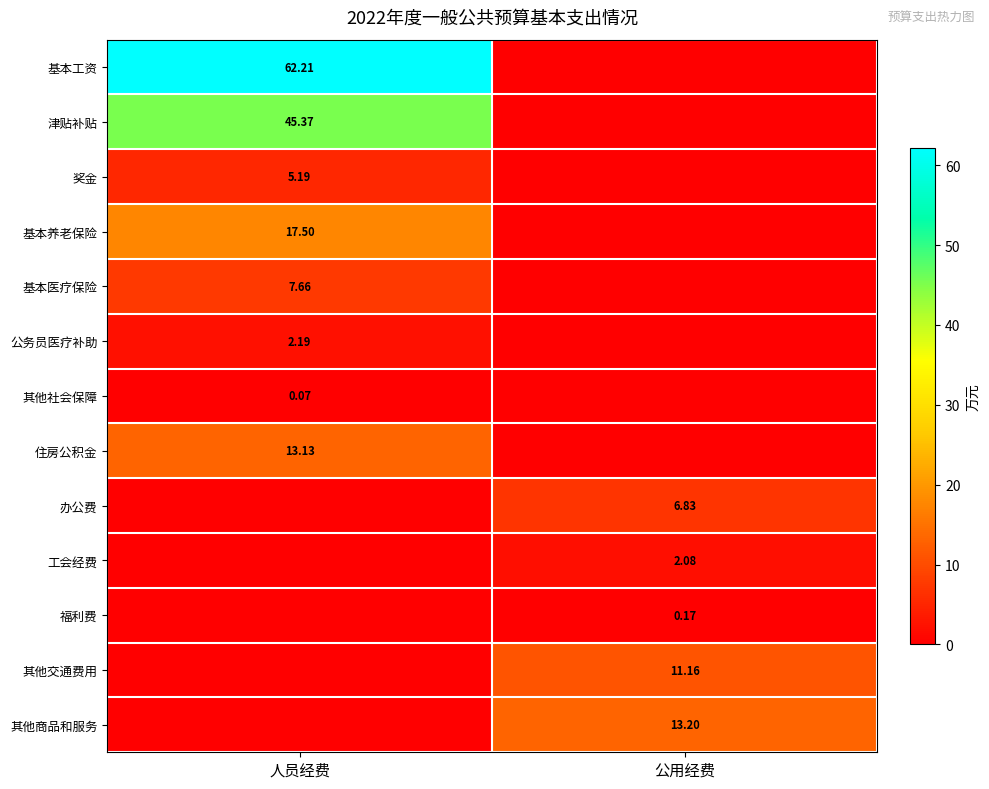

What is the average value of the 基本养老保险 series?

8.8